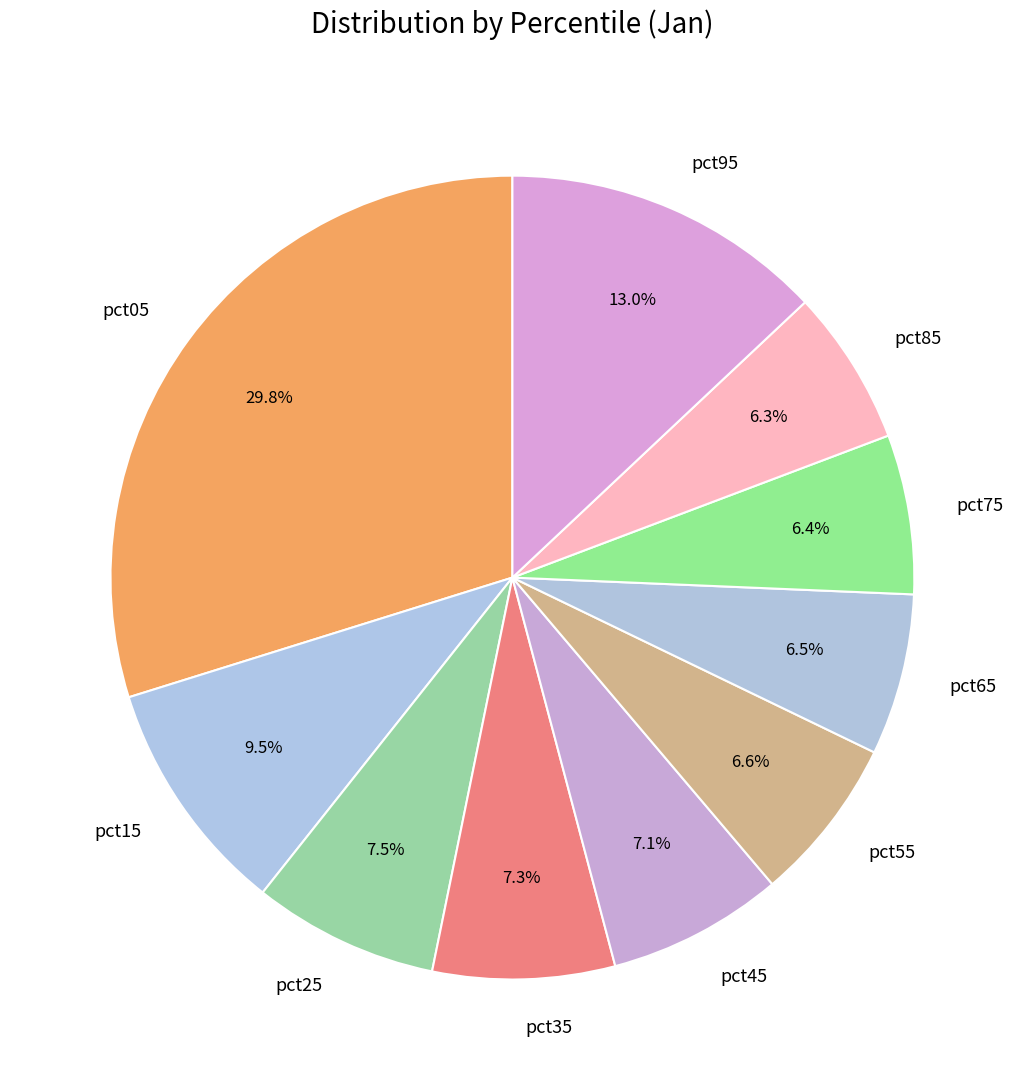

The pct85 slice represents 1% of the pie. True or false?

False